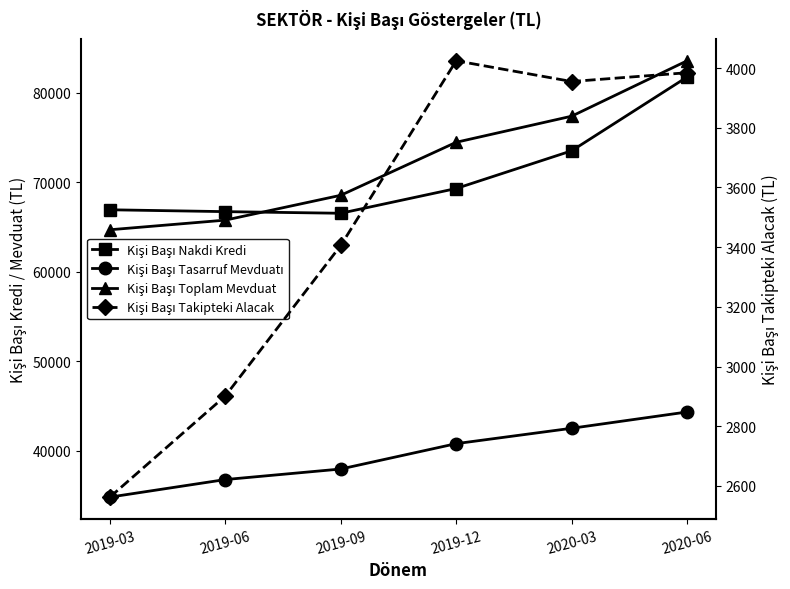

Does the chart display data point markers on the line(s)?

Yes